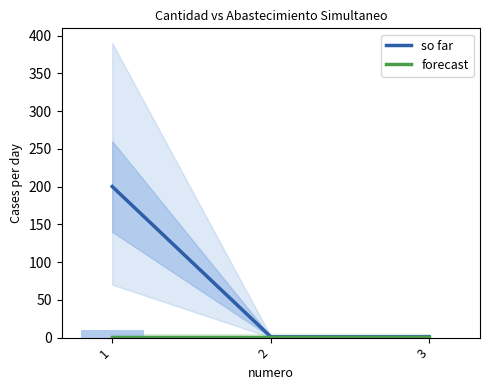

Count the so far values in the range 1 to 200.

3